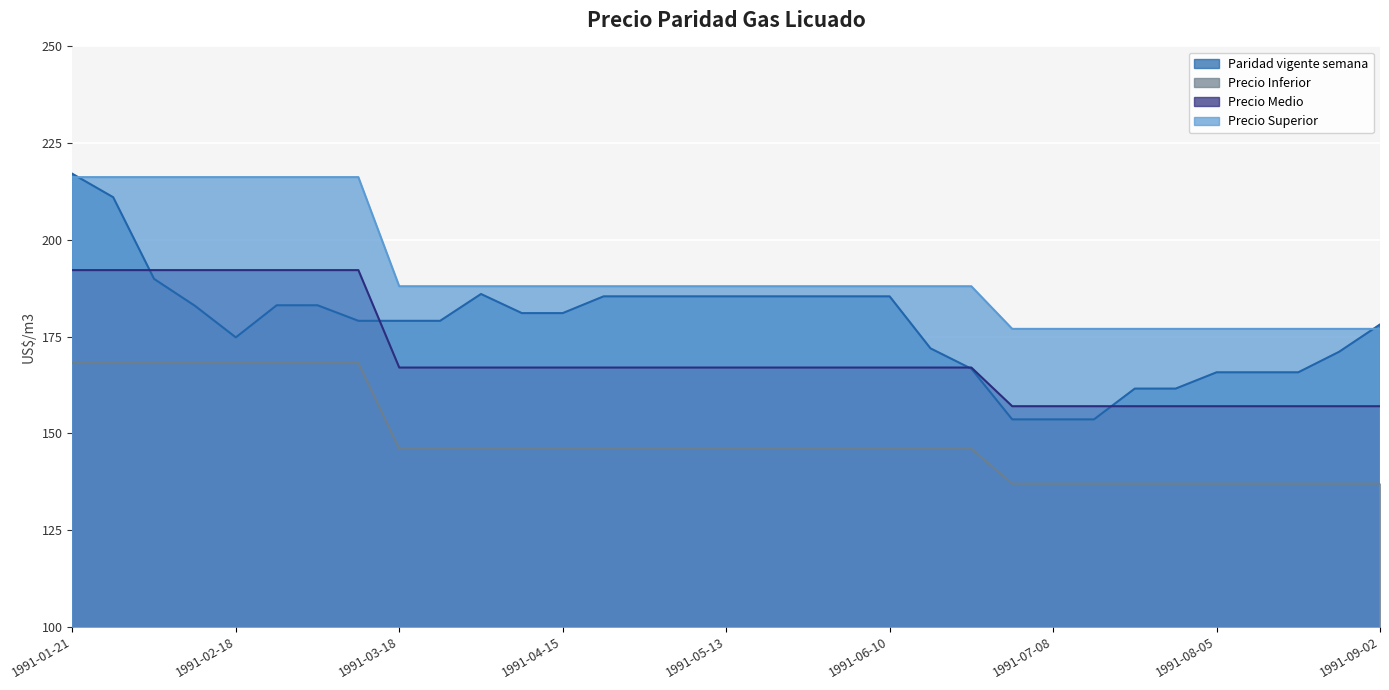

True or false: Precio Inferior and Precio Superior intersect in this chart.

False